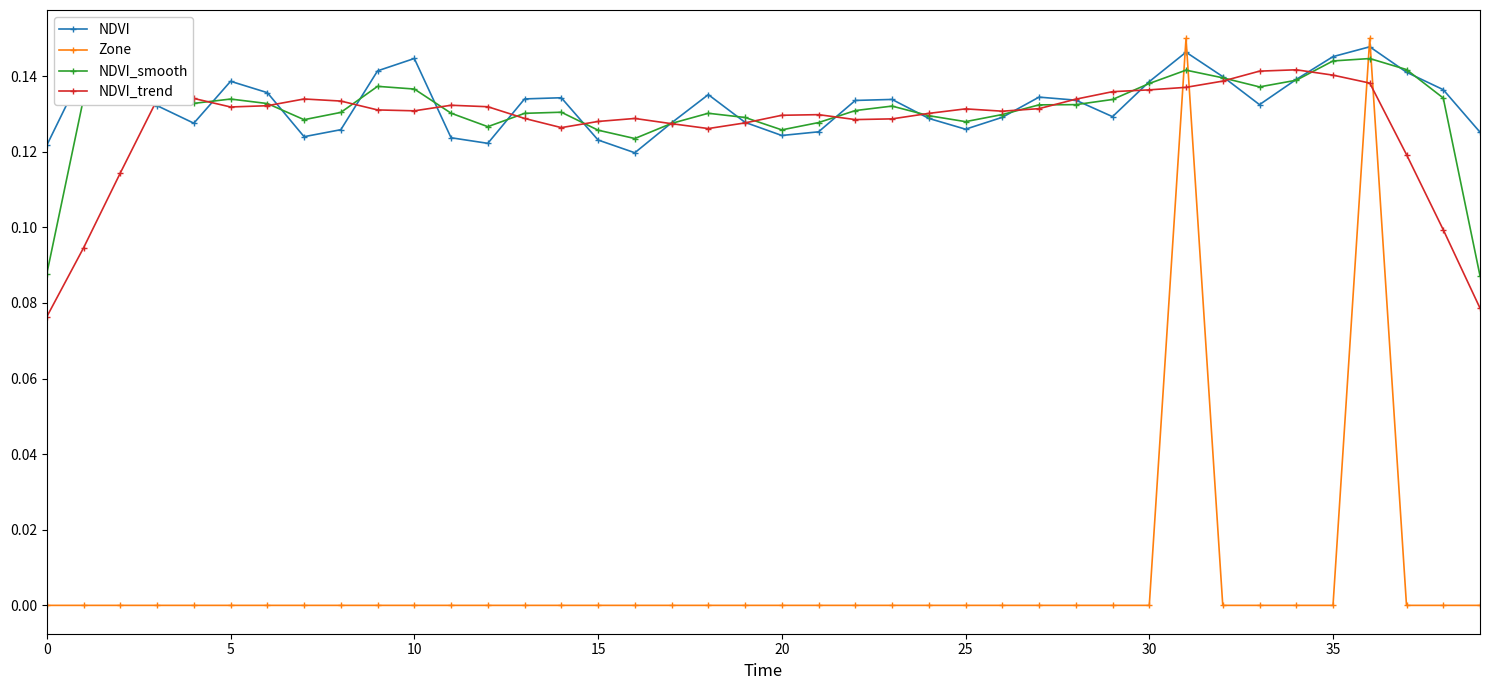

Which series has the largest range (max minus min)?

Zone